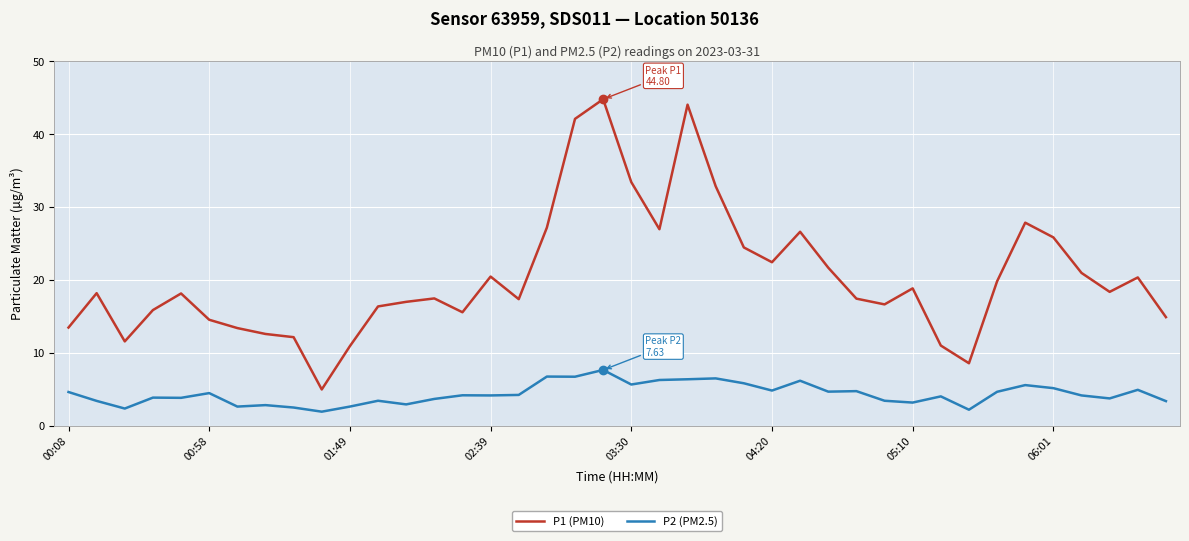

What is the maximum value for P1 (PM10)?

44.8